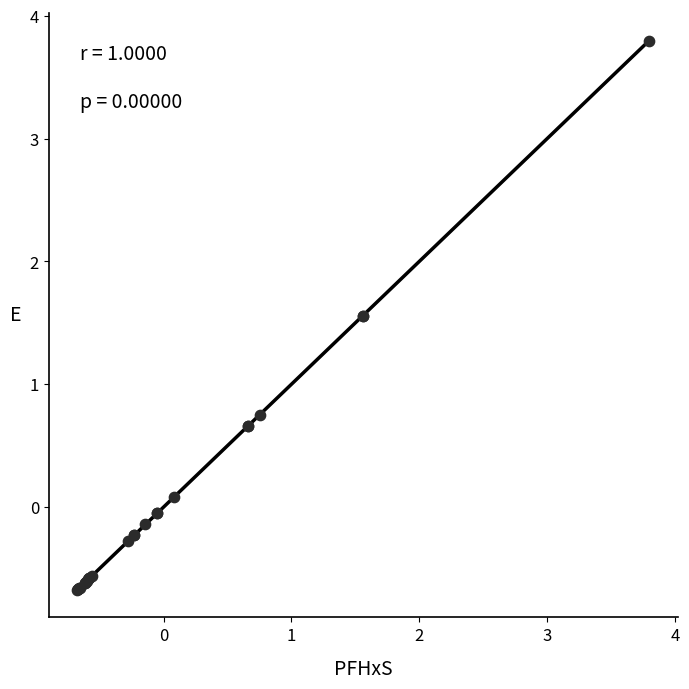

What Y value in the scatter plot is closest to 1?

0.8